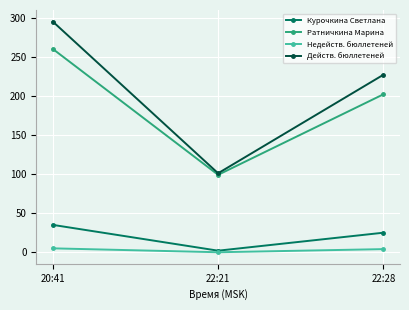

Does the chart display data point markers on the line(s)?

Yes